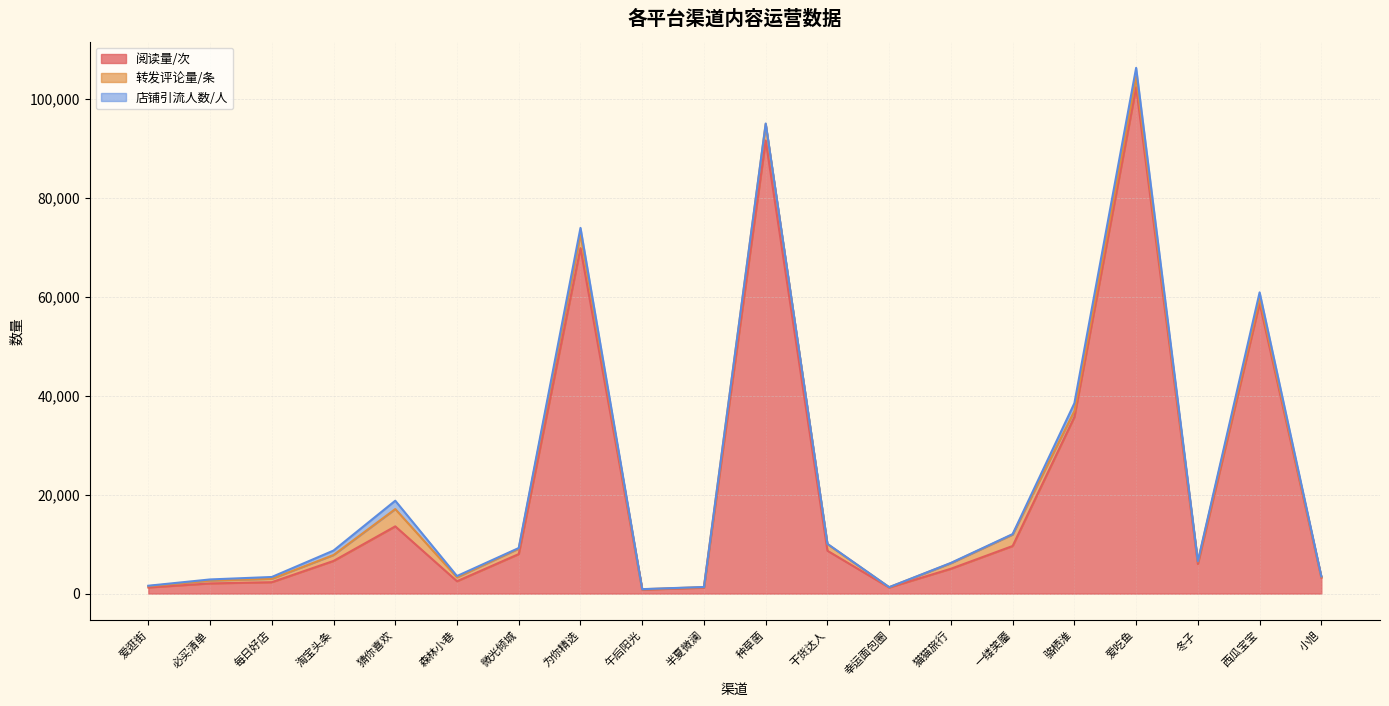

Reading left to right, list all the values displayed in this chart.

阅读量/次: 爱逛街=1235	必买清单=2056	每日好店=2302	淘宝头条=6599	猜你喜欢=13589	森林小巷=2500	微光倾城=7986	为你精选=69826	午后阳光=789	半夏微澜=1201	种草菌=91586	干货达人=8660	幸运面包圈=1231	猫猫旅行=5020	一缕笑靥=9621	骆栖淮=35689	爱吃鱼=102345	冬子=5986	西瓜宝宝=58729	小旭=3210
转发评论量/条: 爱逛街=256	必买清单=569	每日好店=685	淘宝头条=1200	猜你喜欢=3500	森林小巷=786	微光倾城=1100	为你精选=2800	午后阳光=89	半夏微澜=100	种草菌=3324	干货达人=1326	幸运面包圈=56	猫猫旅行=1120	一缕笑靥=2312	骆栖淮=1232	爱吃鱼=2103	冬子=466	西瓜宝宝=1033	小旭=201
店铺引流人数/人: 爱逛街=98	必买清单=235	每日好店=369	淘宝头条=899	猜你喜欢=1685	森林小巷=265	微光倾城=125	为你精选=1300	午后阳光=20	半夏微澜=35	种草菌=109	干货达人=75	幸运面包圈=12	猫猫旅行=65	一缕笑靥=96	骆栖淮=1561	爱吃鱼=1821	冬子=89	西瓜宝宝=1125	小旭=56